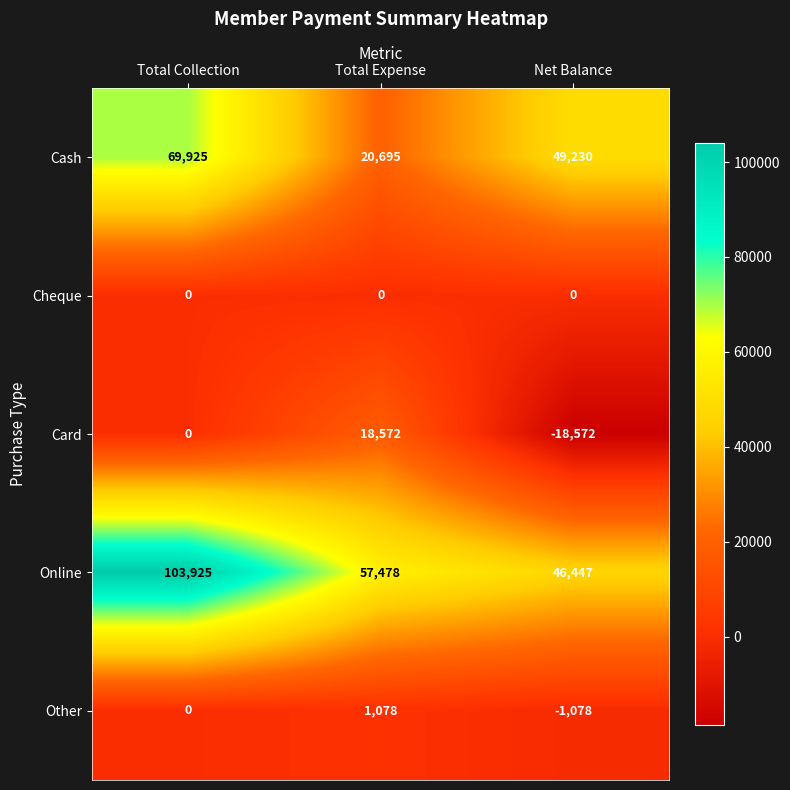

Reading left to right, transcribe all the data shown in this chart.

Cash: 69925	20695	49230
Cheque: 0	0	0
Card: 0	18572	-18572
Online: 103925	57478	46447
Other: 0	1078	-1078